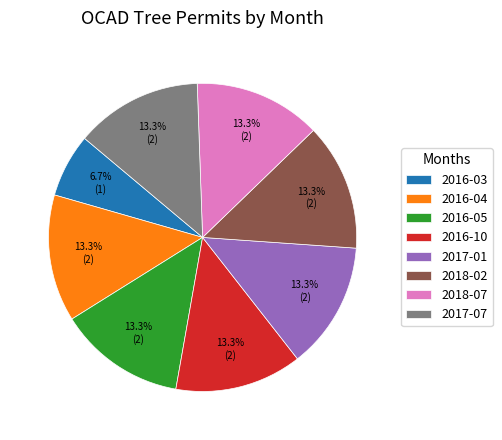

Which has a higher value, 2016-04 or 2016-03?

2016-04